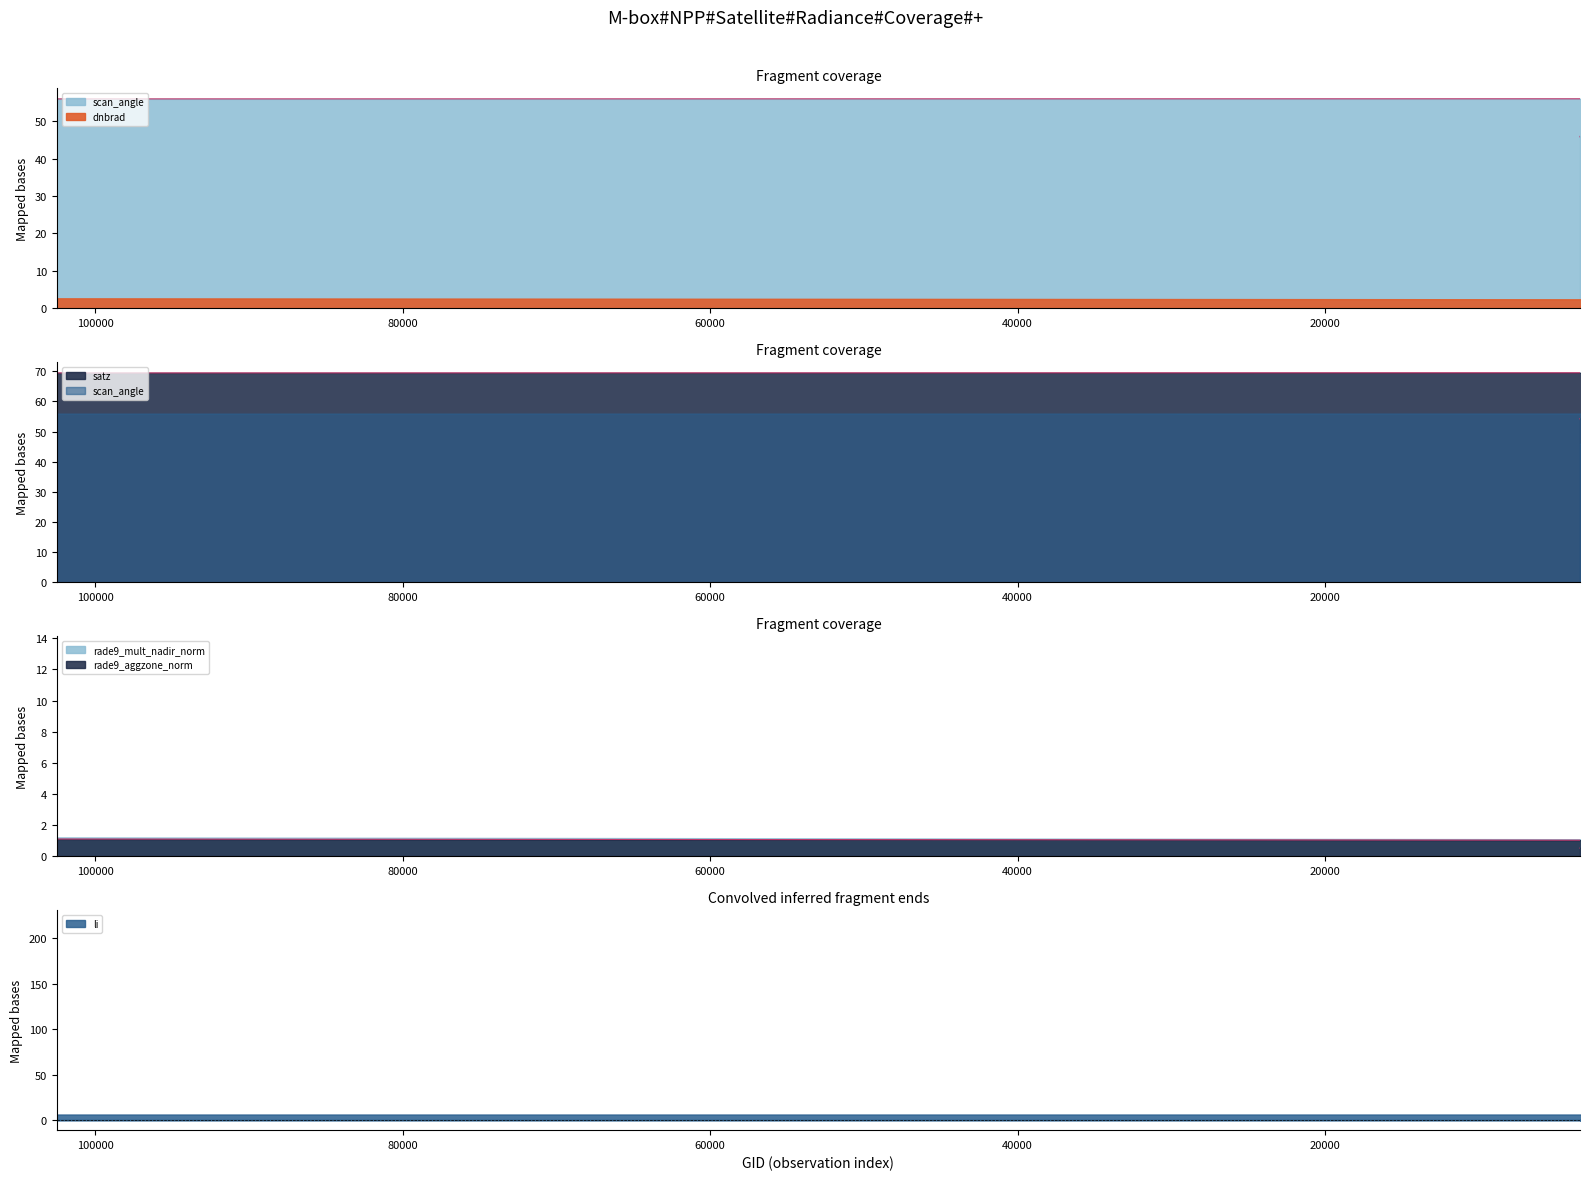

What is the maximum value shown in the chart?

69.5